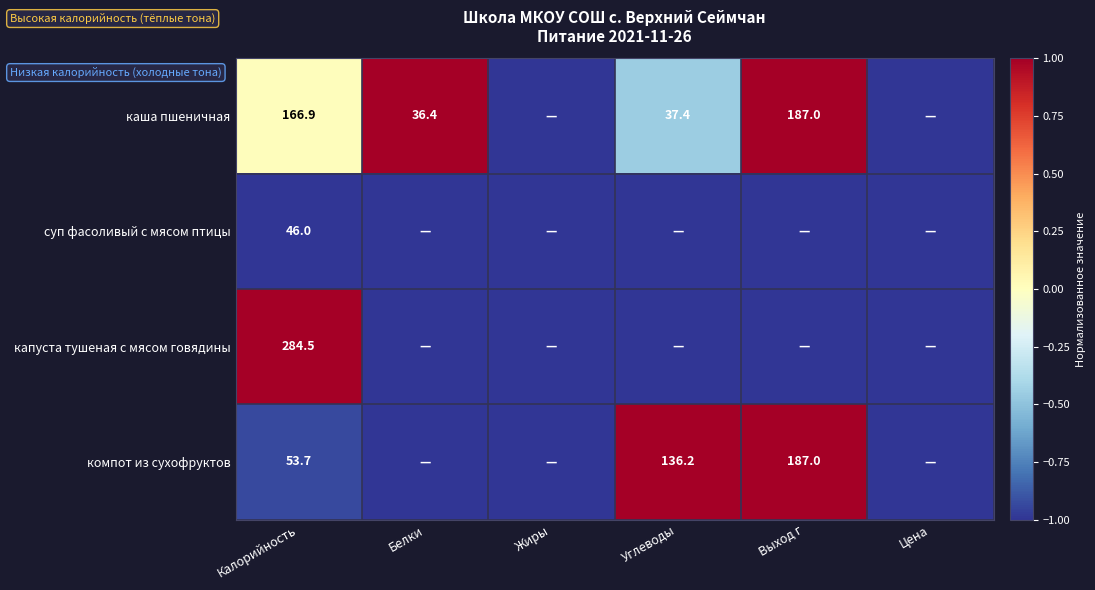

What is the difference between the highest and lowest values at Калорийность?

238.5